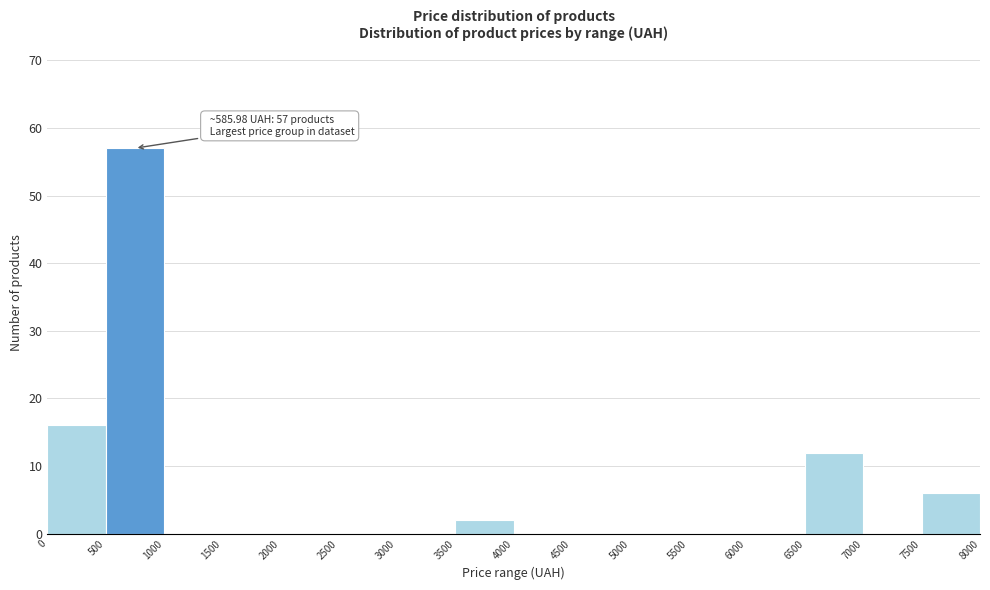

Over which range of the x-axis is the bar tallest?

500 to 1000